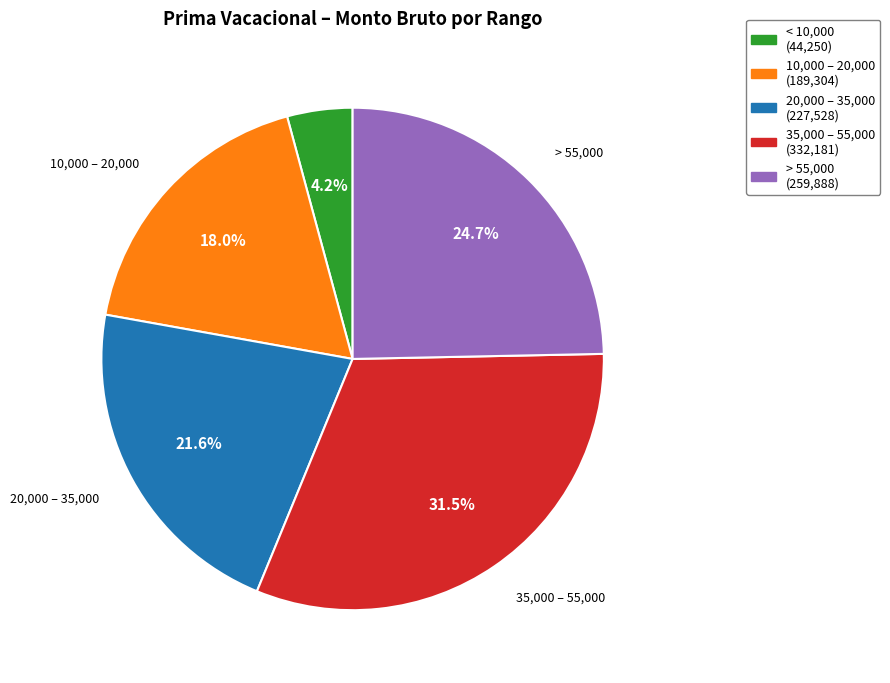

Does any single category account for the majority?

No